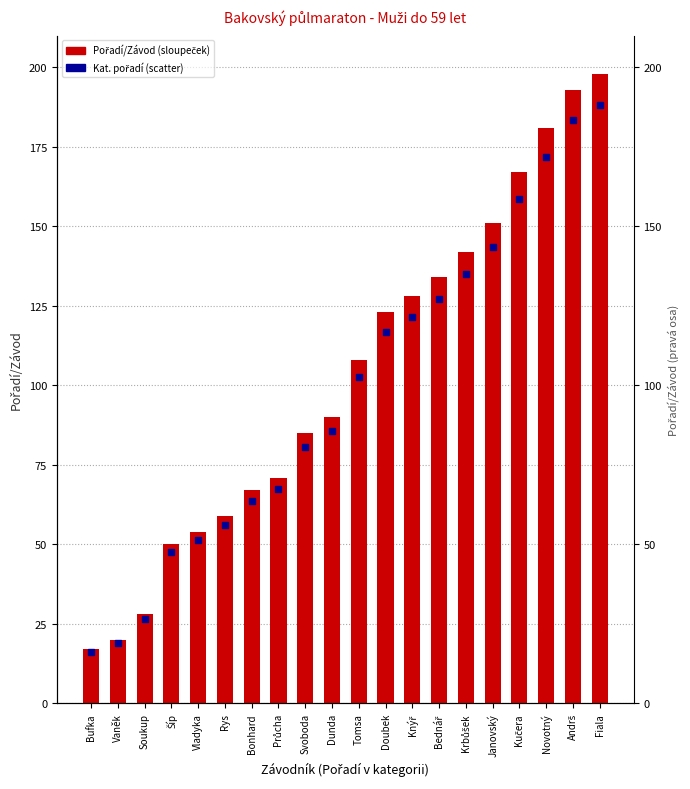

At how many categories does at least one series exceed 157?

4